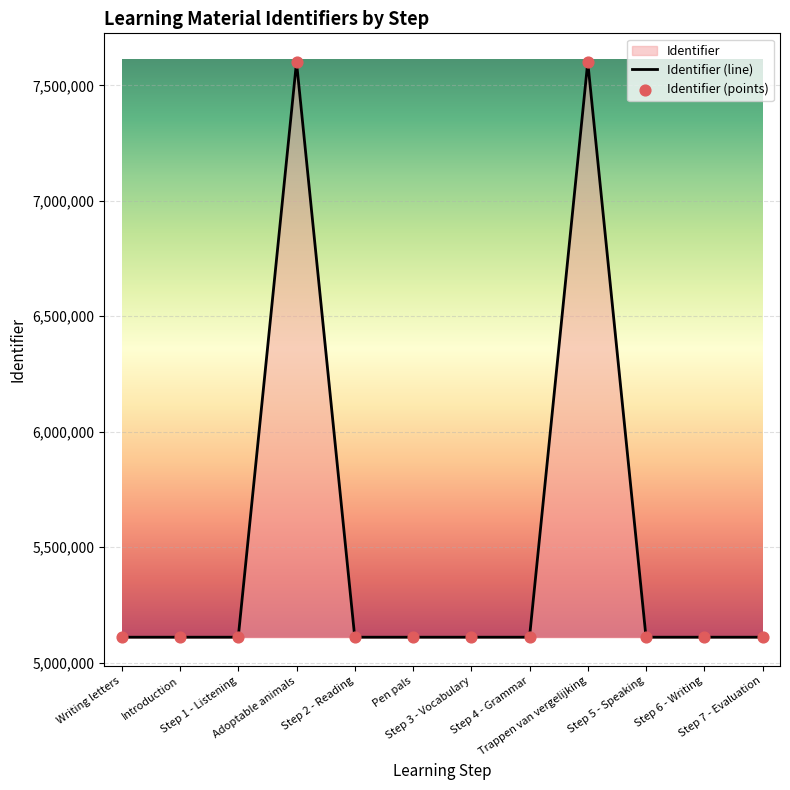

At which category is the sum across all series the highest?

Trappen van vergelijking